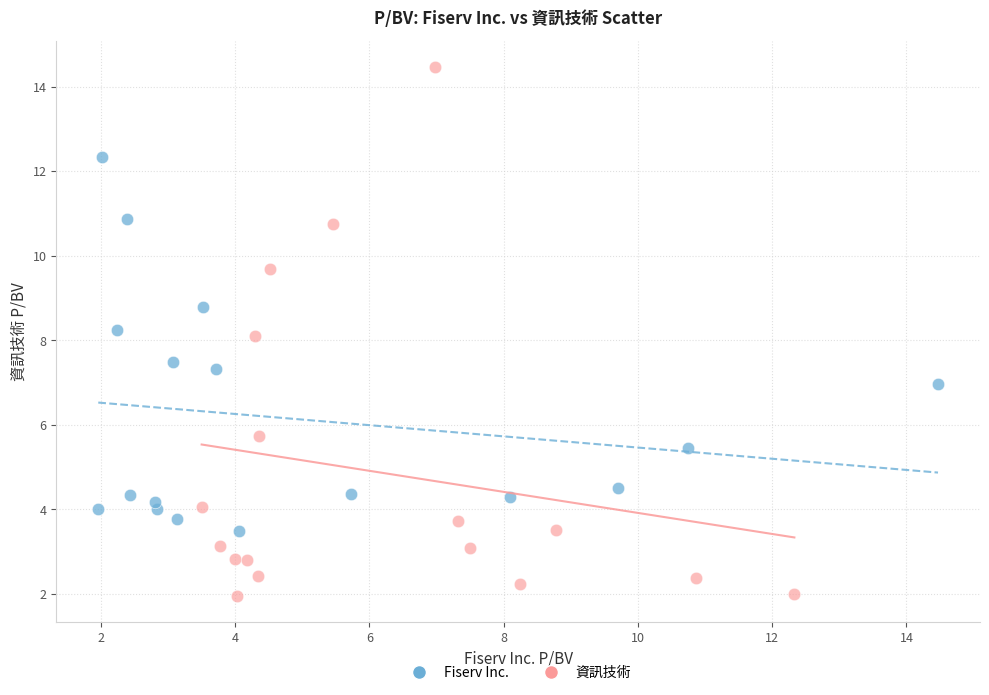

Which series reaches the maximum Y coordinate?

資訊技術